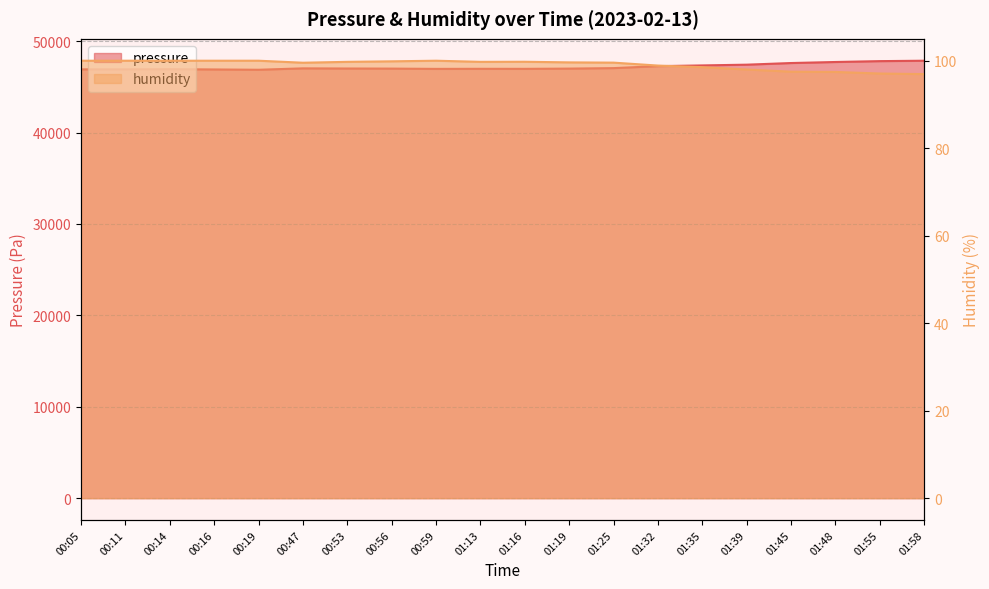

The pressure series shows 47004.3 at 00:56. True or false?

True